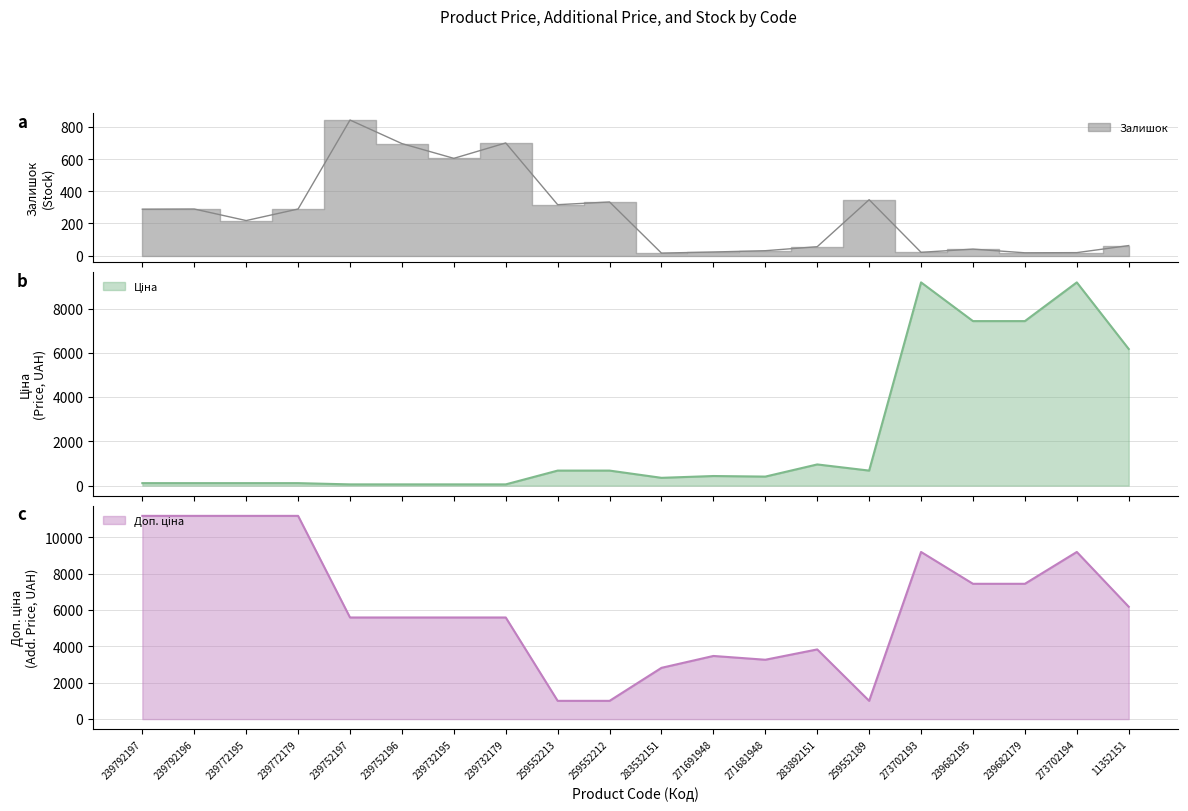

At which label is Залишок closest to 430?

259552189